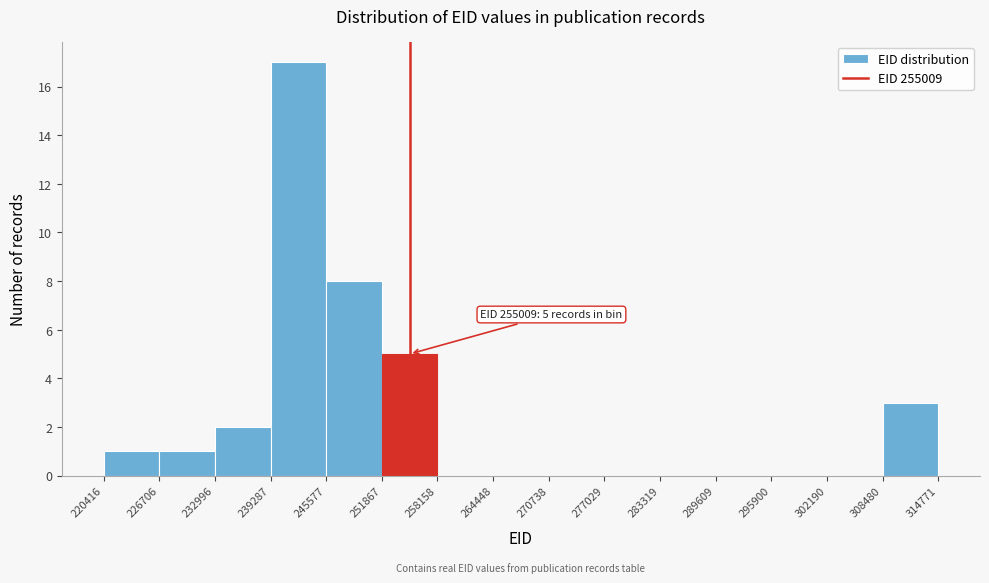

Over which range of the x-axis is the bar tallest?

239287 to 245577